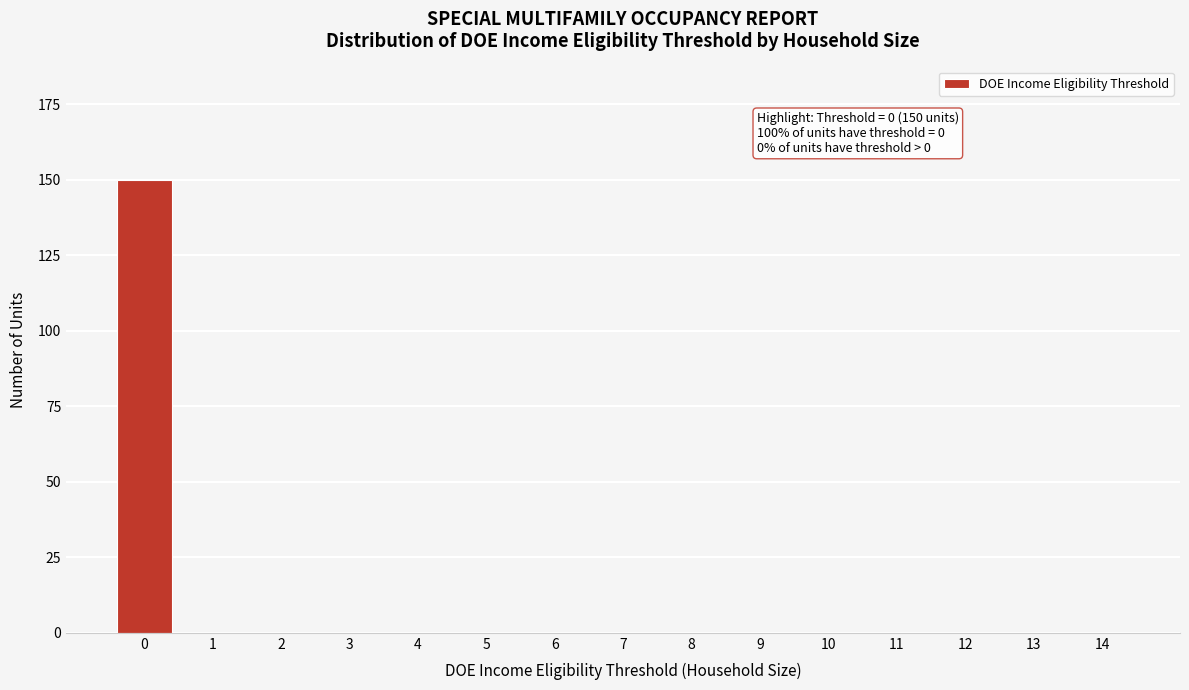

What is the sum of all values?

150